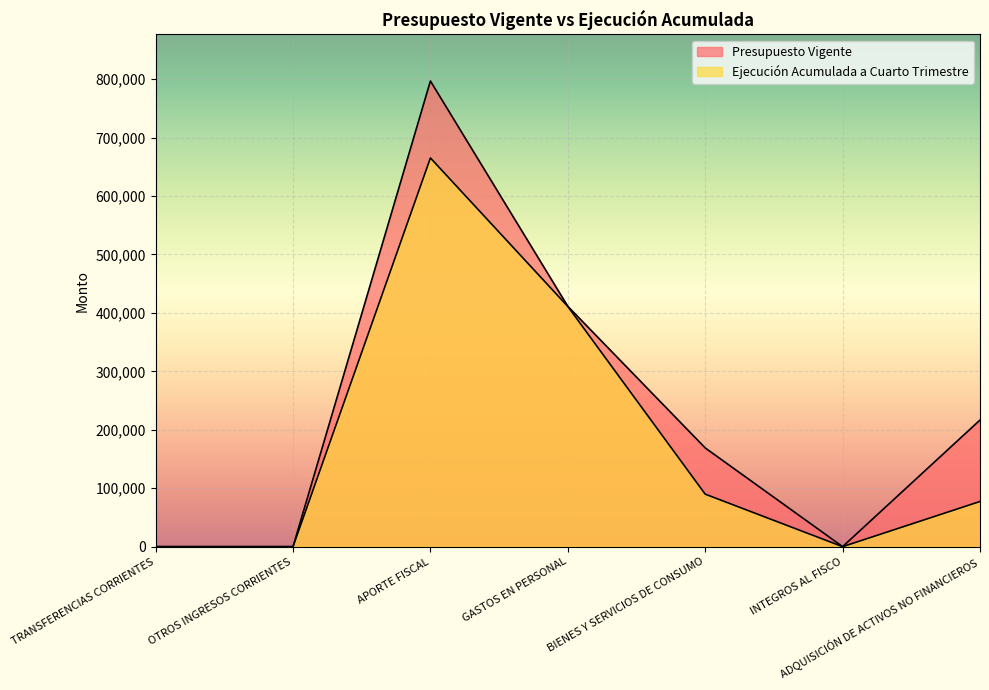

How many lines are shown in the chart?

2